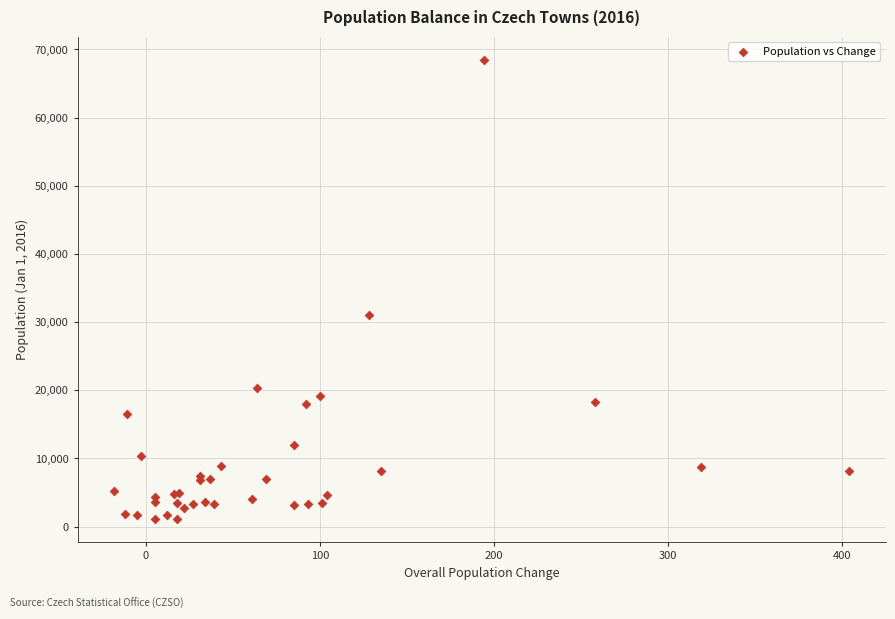

What Y value in the scatter plot is closest to 34761?

30995